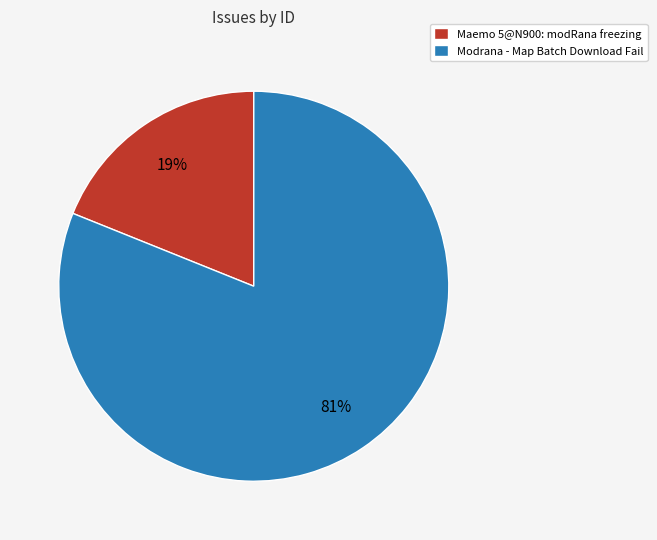

Do Maemo 5@N900: modRana freezing and Modrana - Map Batch Download Fail together represent more than half of the pie?

Yes